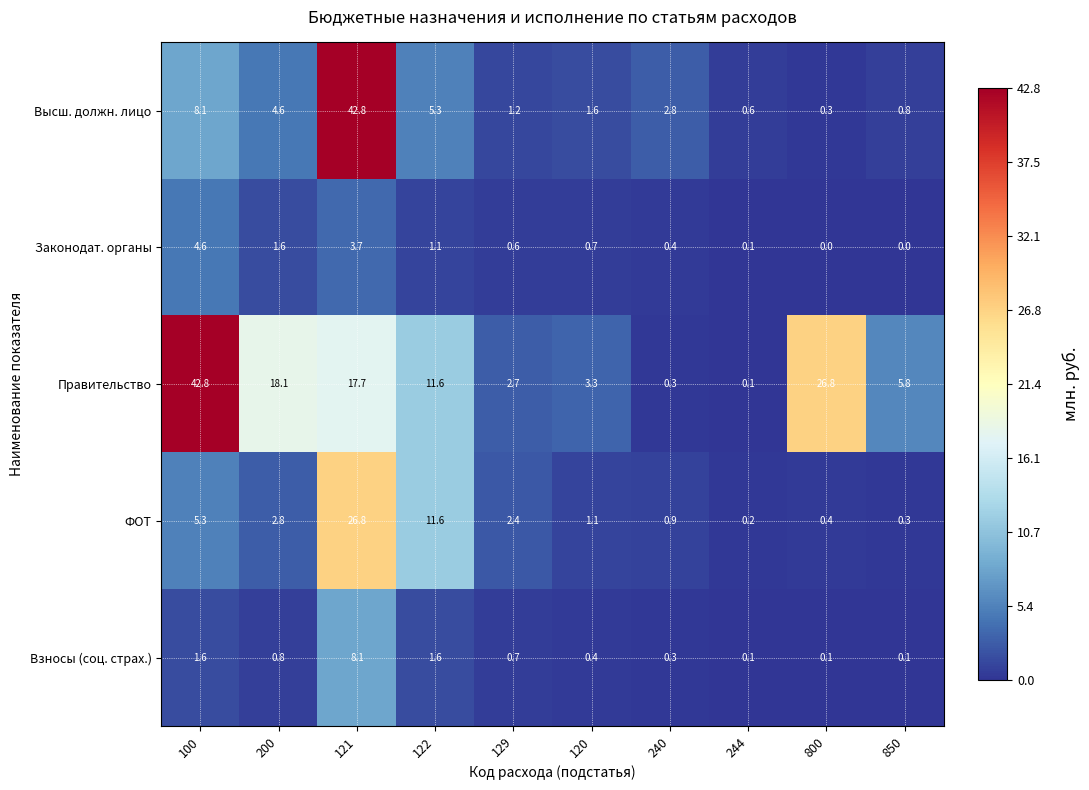

What is the difference between the ФОТ values at 200 and 100?

2.5